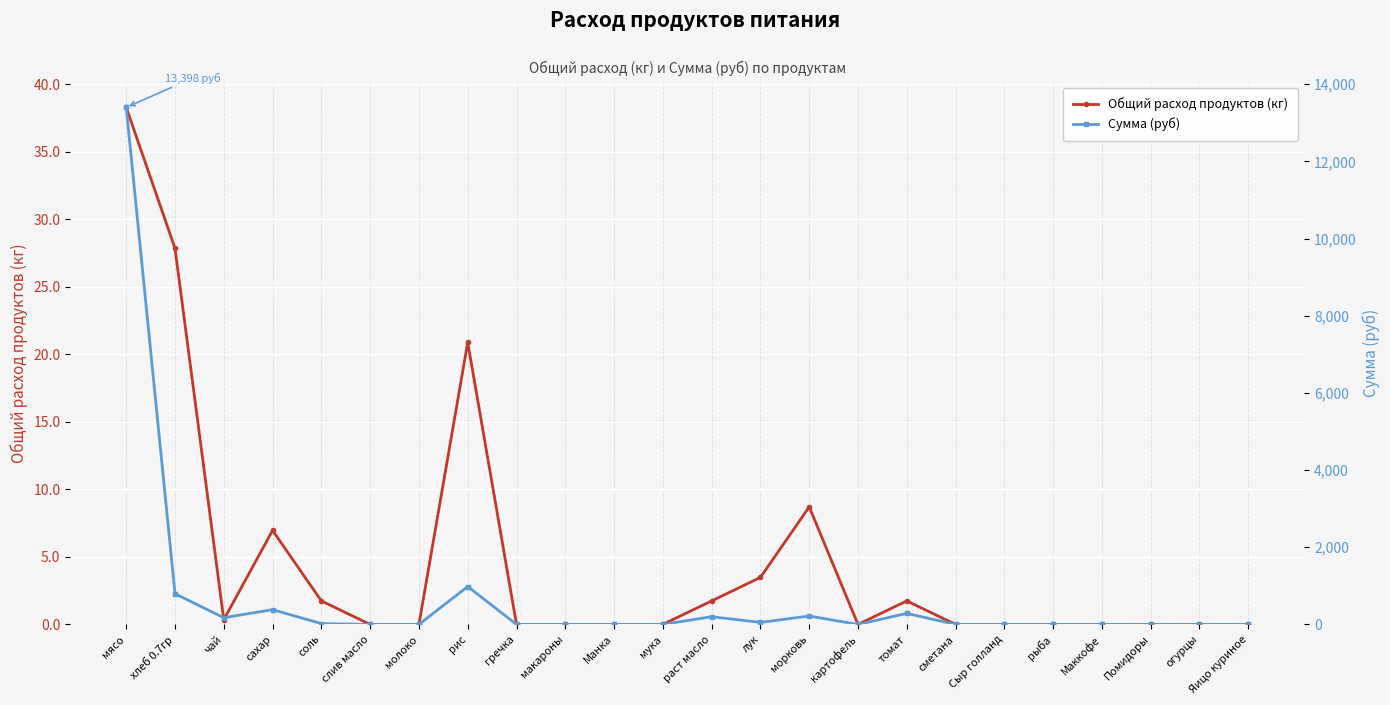

What is the difference between the maximum and minimum values in the Сумма (руб) series?

13398.0